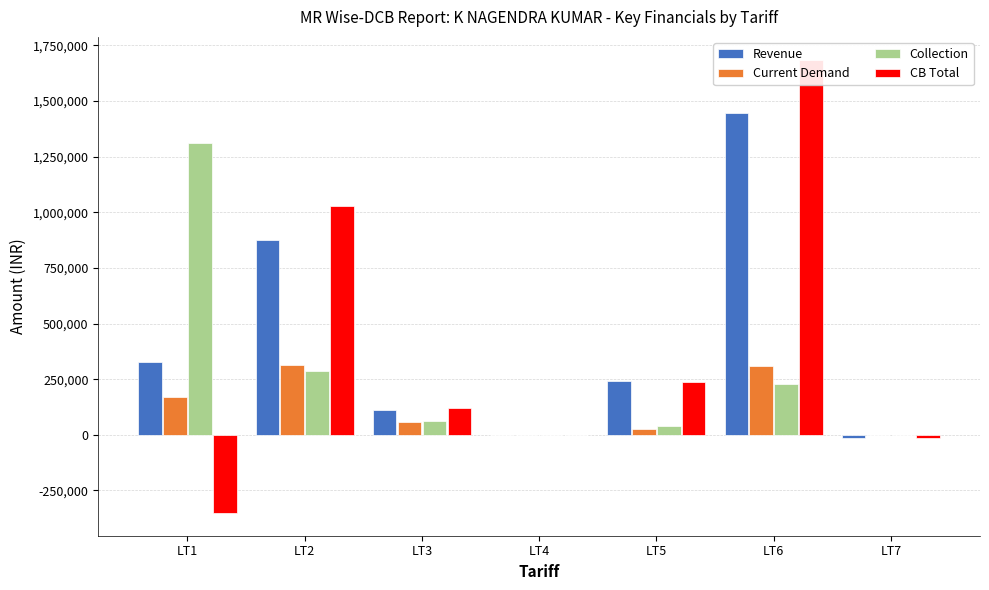

How many data points in Current Demand are less than 57249?

3